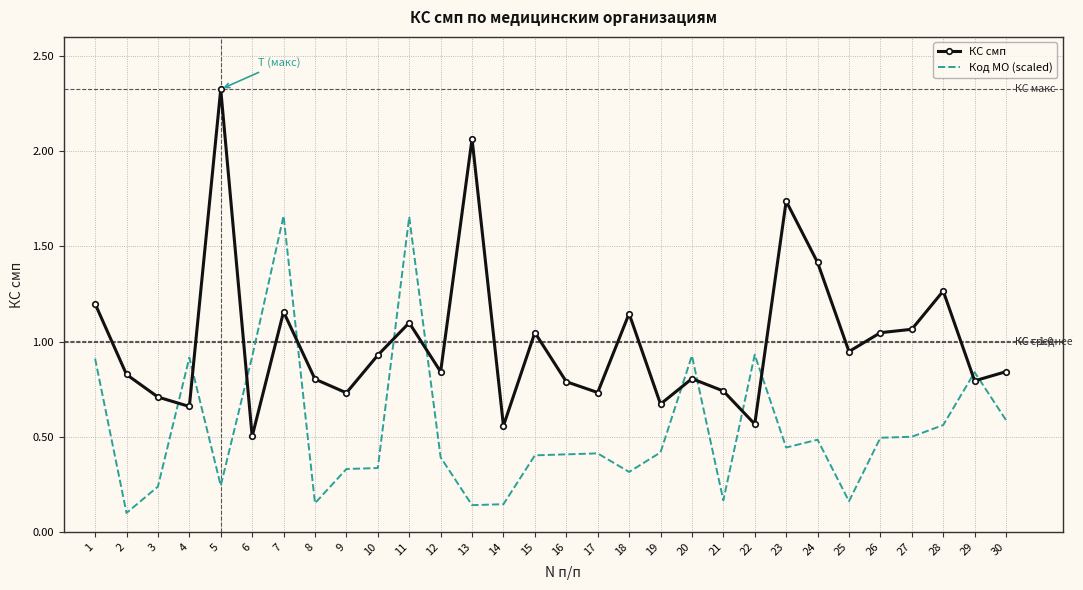

What is the difference between the maximum and minimum values in the Код МО (scaled) series?

1.6